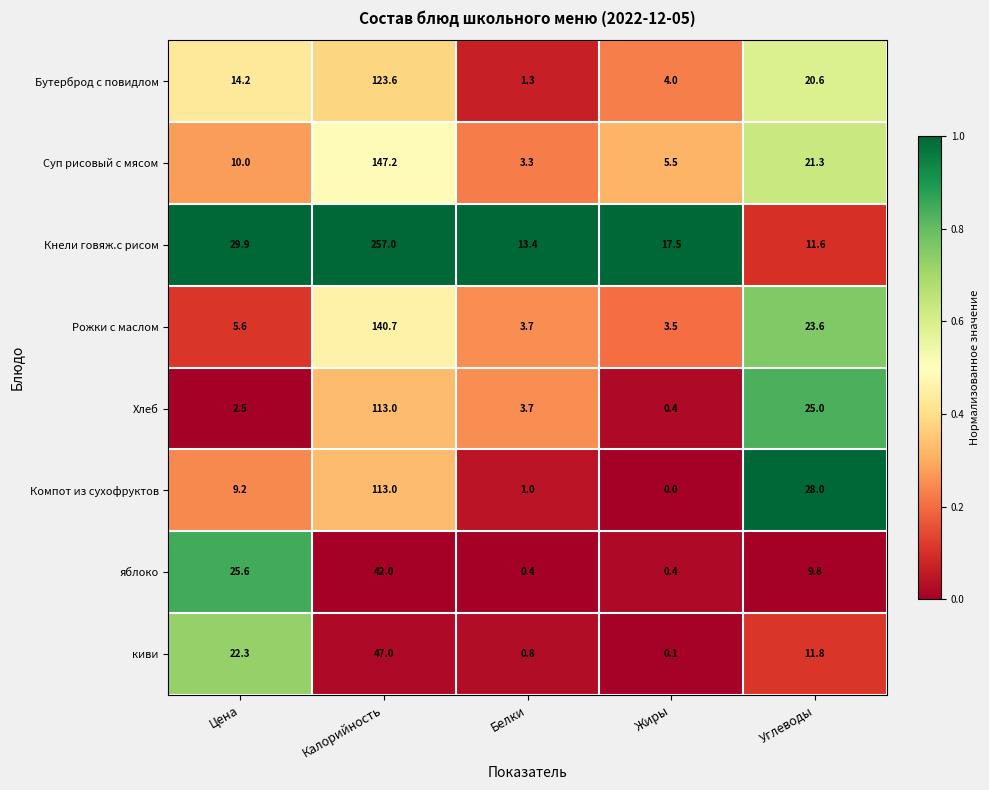

What is the difference between the maximum and minimum values in the Суп рисовый с мясом series?

143.9